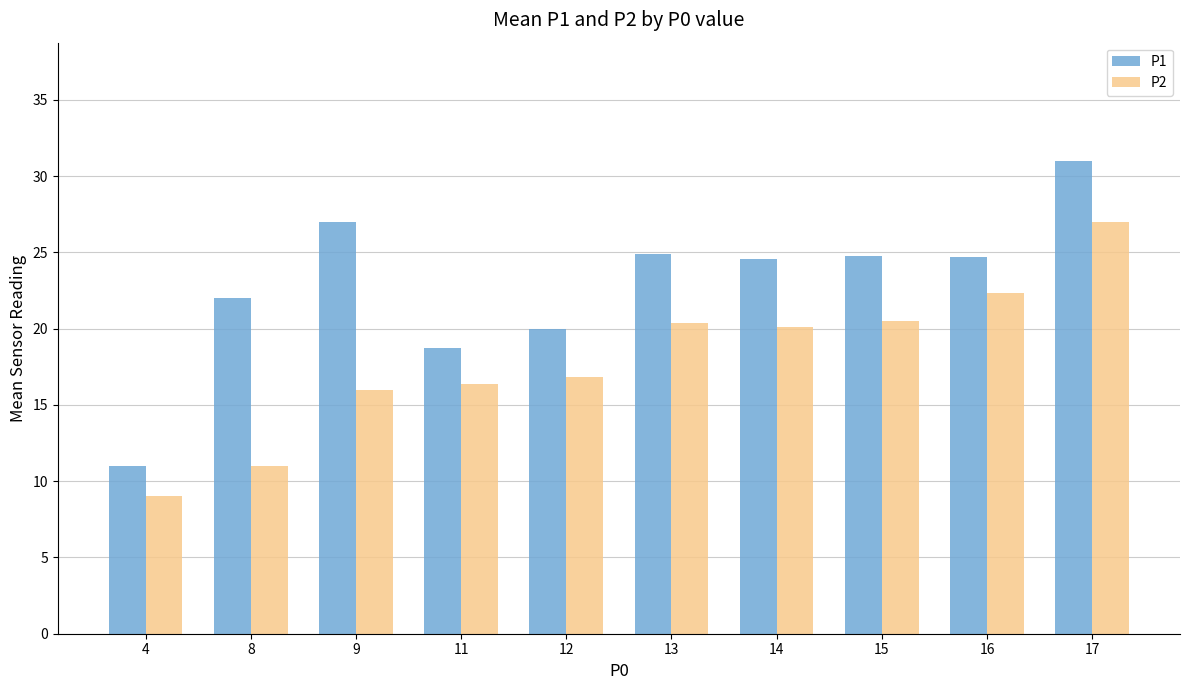

What is the average value of the P1 series?

22.9